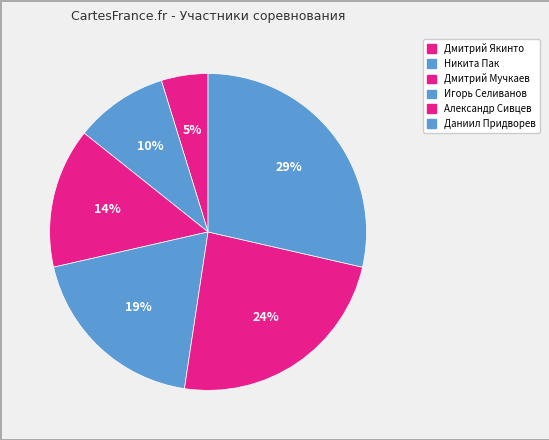

How many slices are in this pie chart?

6